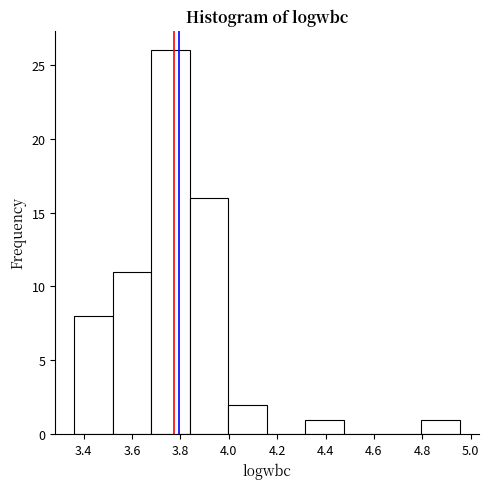

What is the height of the bar covering 4.80 to 4.96 on the x-axis? Neither the bar edges nor the heights are printed on the chart, so give them approximately, as read against the axes.

1